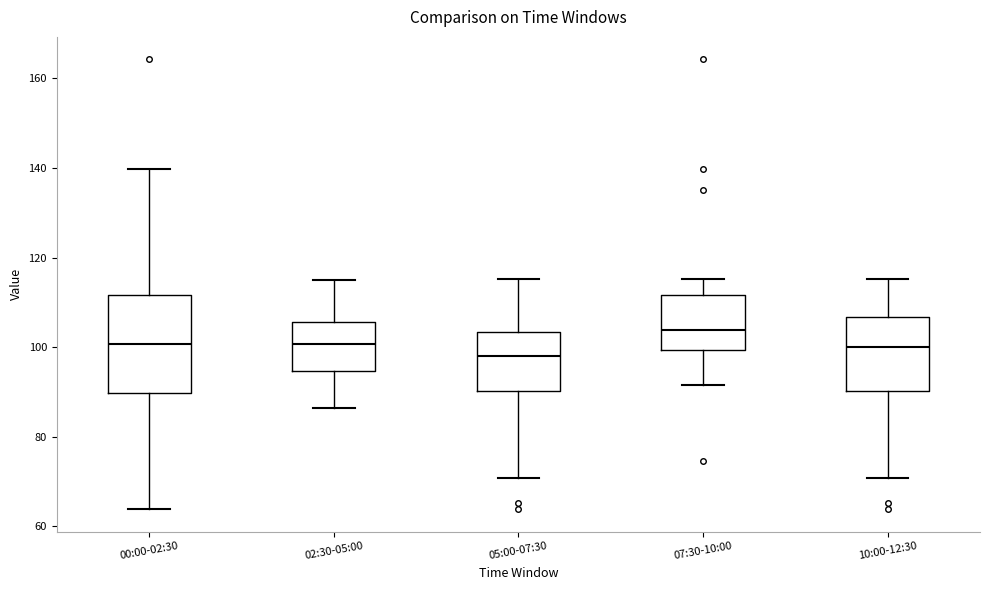

Reading left to right, read every box against the y-axis: the position of its median line, the range the box covers, and the ends of its whiskers. The values are not printed on the chart, so give them approximately, as read against the axis.

00:00-02:30: median 100, box 90 to 112, whiskers 64 to 140
02:30-05:00: median 100, box 94 to 106, whiskers 86 to 116
05:00-07:30: median 98, box 90 to 104, whiskers 70 to 116
07:30-10:00: median 104, box 100 to 112, whiskers 92 to 116
10:00-12:30: median 100, box 90 to 106, whiskers 70 to 116